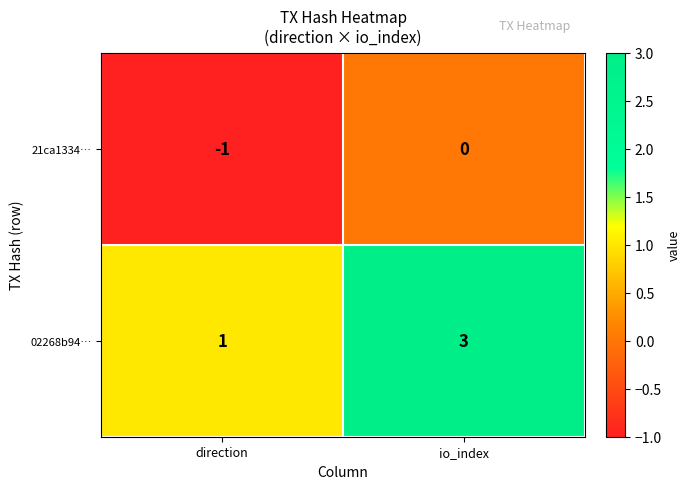

Which series has the largest range (max minus min)?

02268b94…